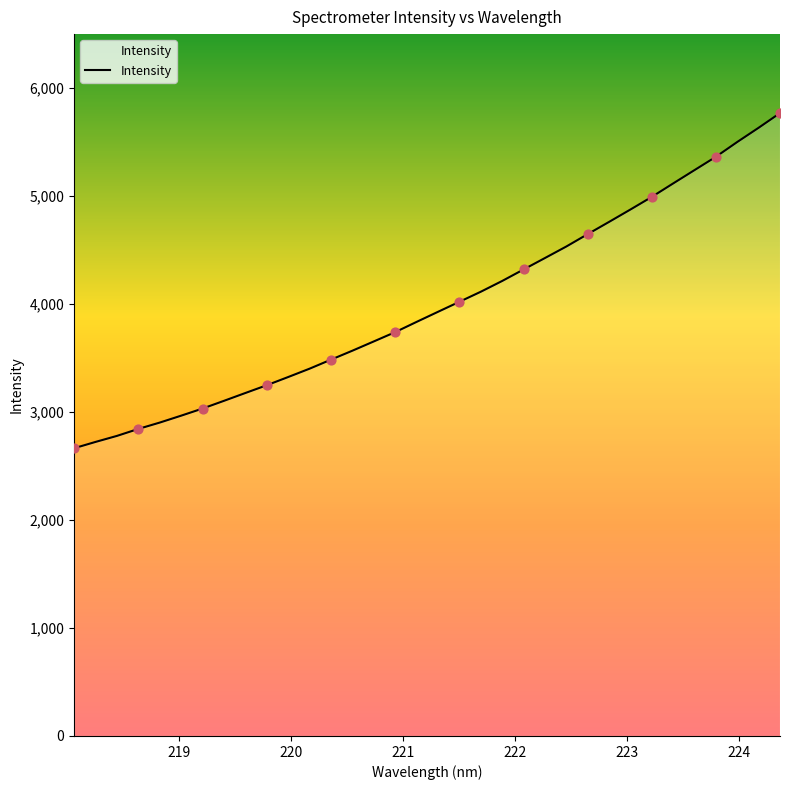

What is the smallest value displayed?

2664.9